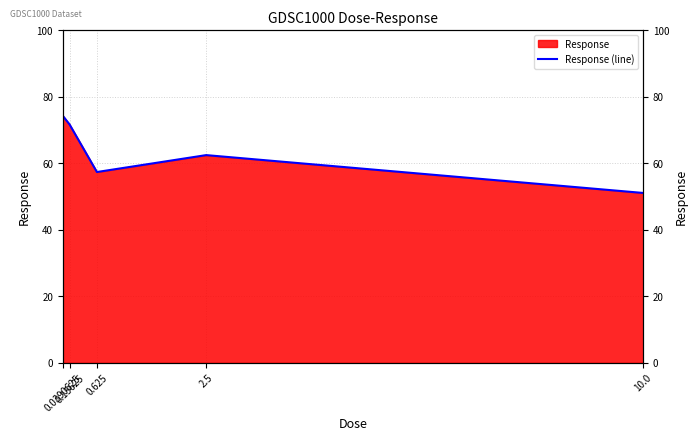

What is the difference between the maximum and minimum values?

23.2